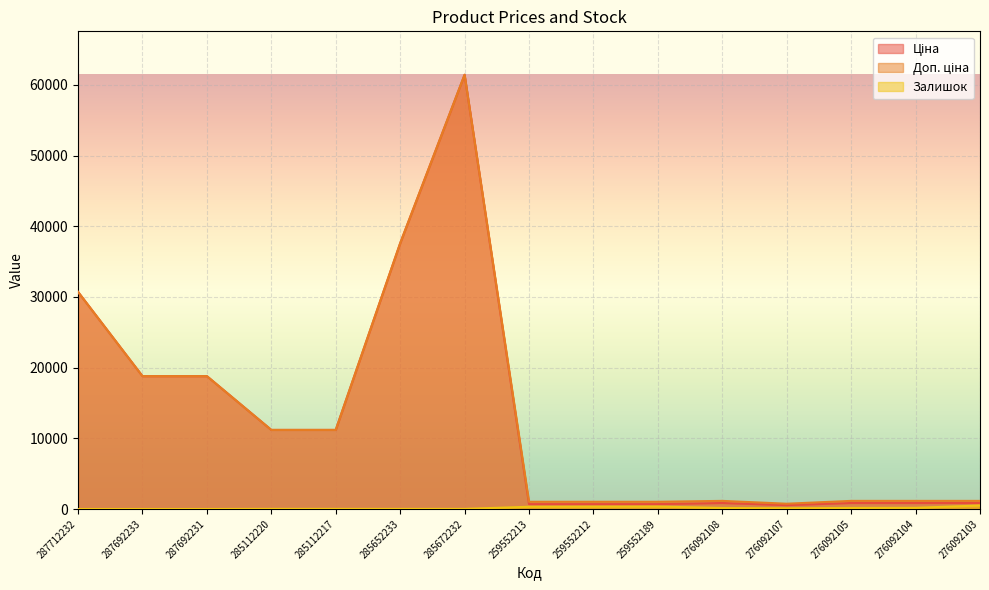

The value of Залишок at 285672232 is 8.5. True or false?

False